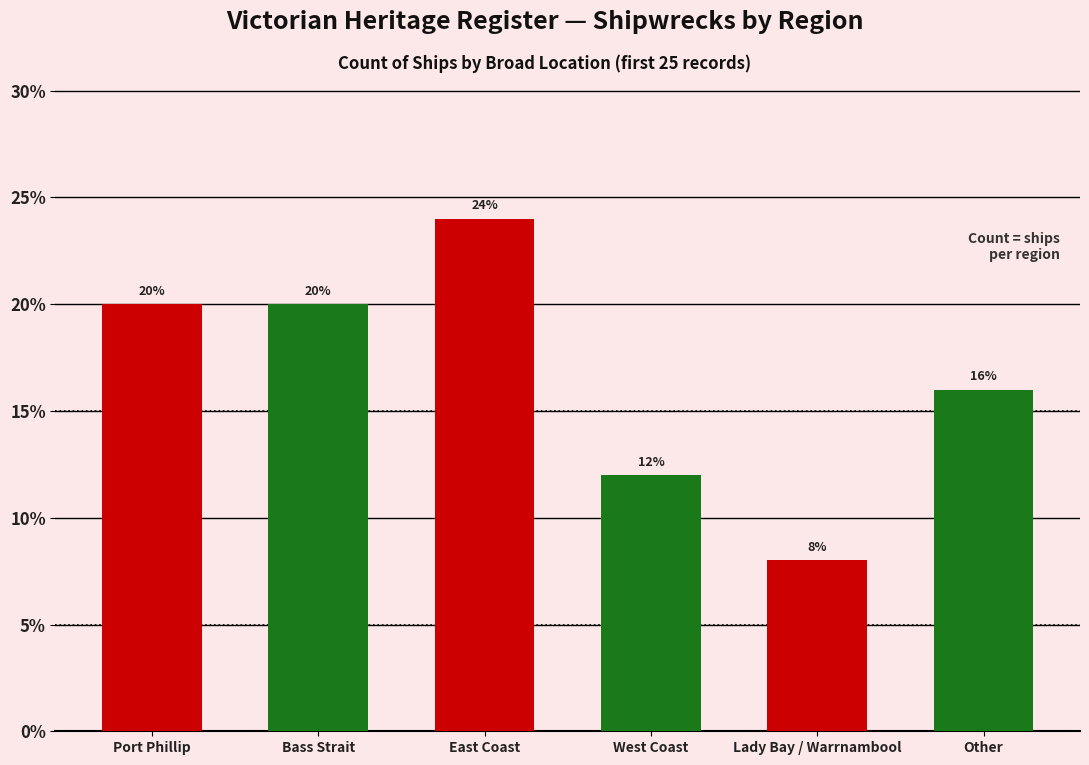

Which has a higher value, Port Phillip or Other?

Port Phillip